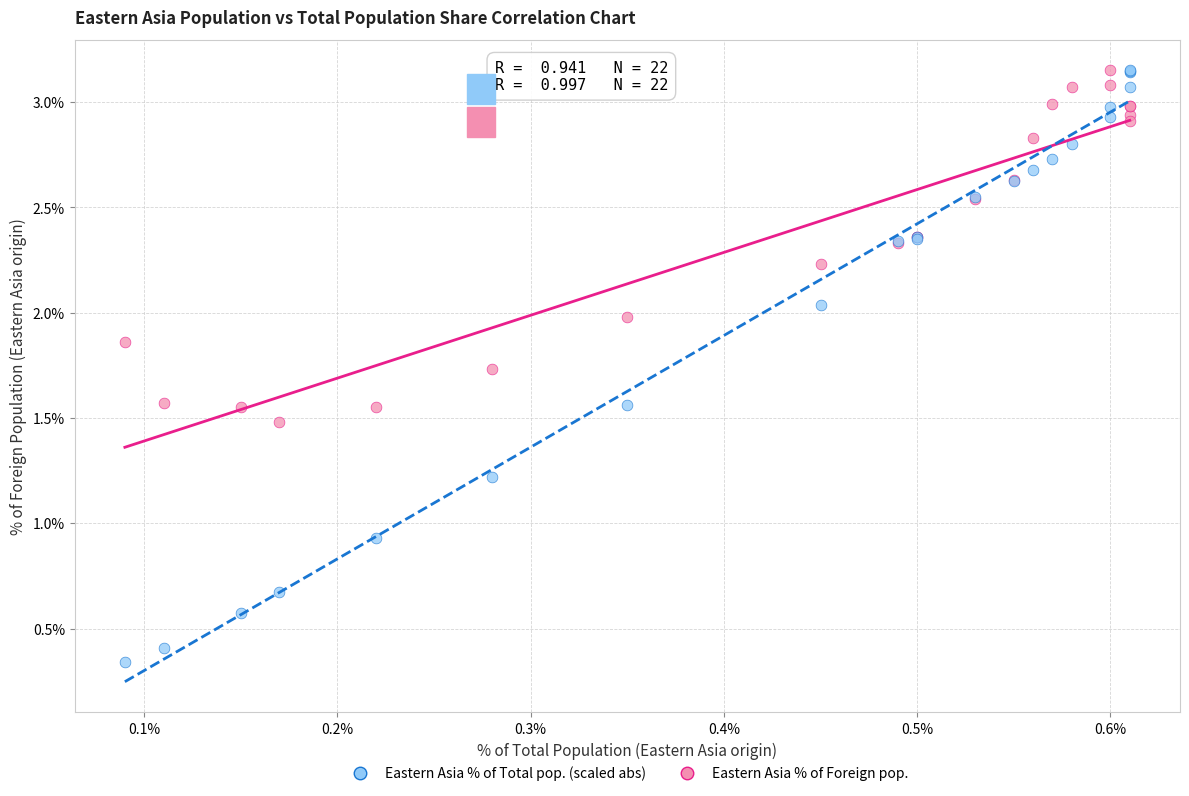

Which series has the largest Y range (max minus min)?

Eastern Asia % of Total pop. (scaled abs)